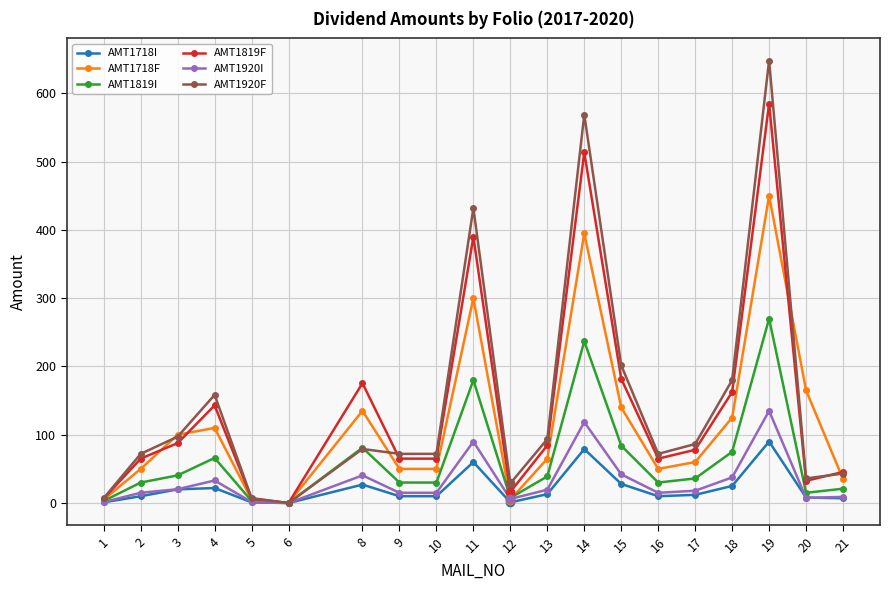

What is the average value of the AMT1819I series?

63.9